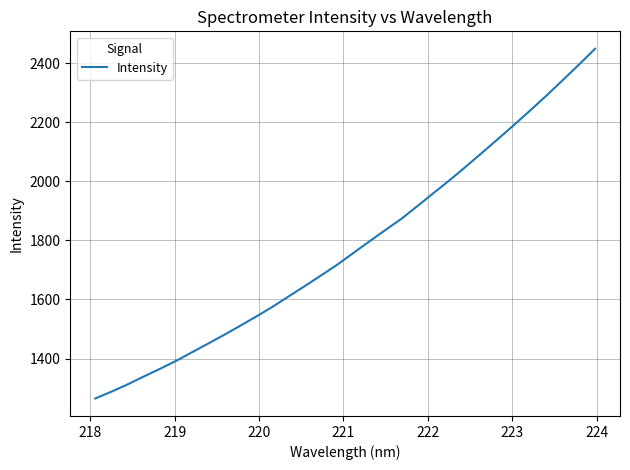

What is the smallest value displayed?

1264.8